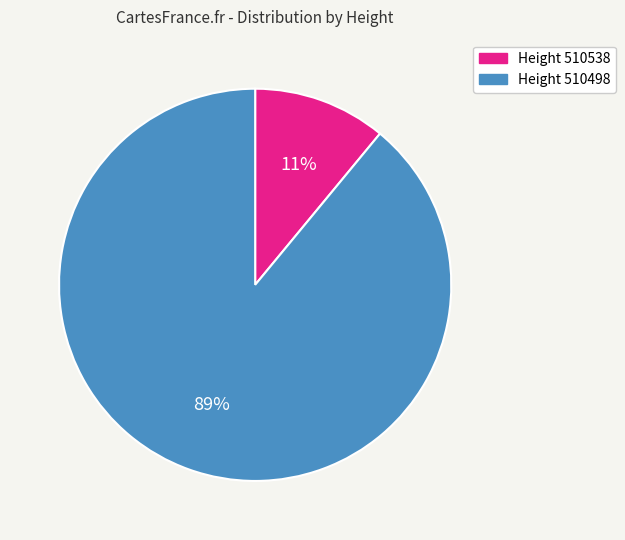

To the nearest percent, what is the difference between the largest and smallest slice percentages?

78%